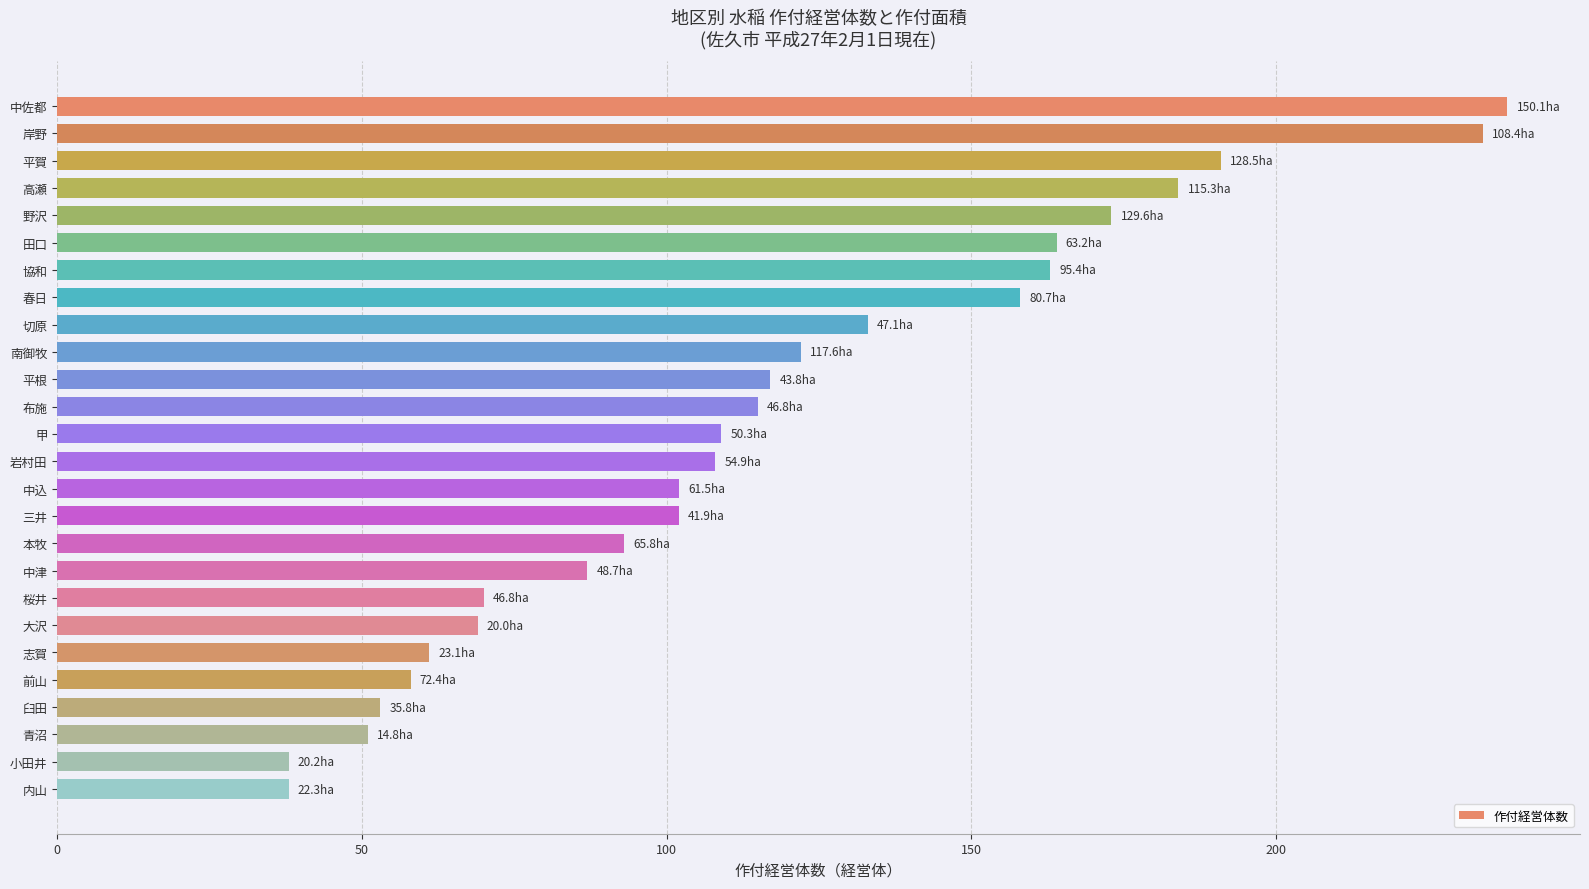

True or false: the data shows 115 at 中津.

False